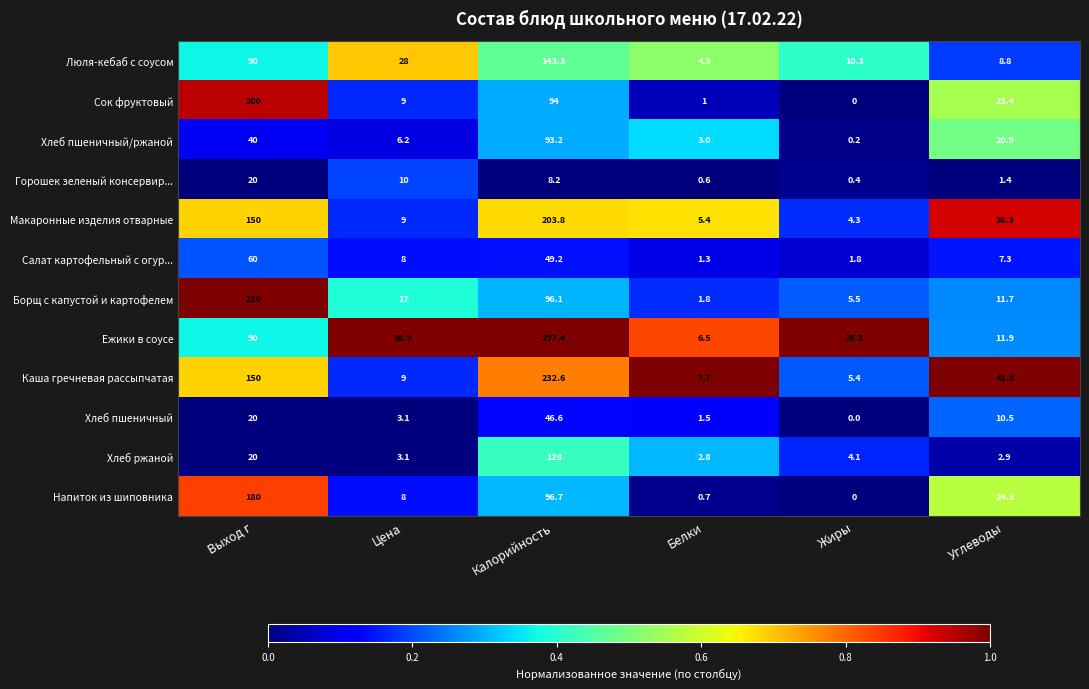

Which series changed the most between Белки and Жиры?

Ежики в соусе